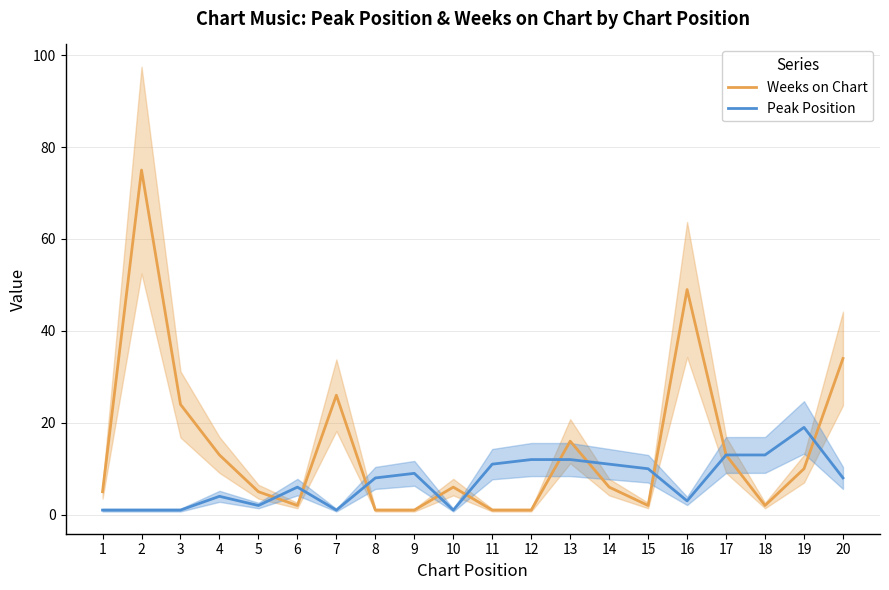

What is the difference between the maximum and minimum values in the Weeks on Chart series?

74